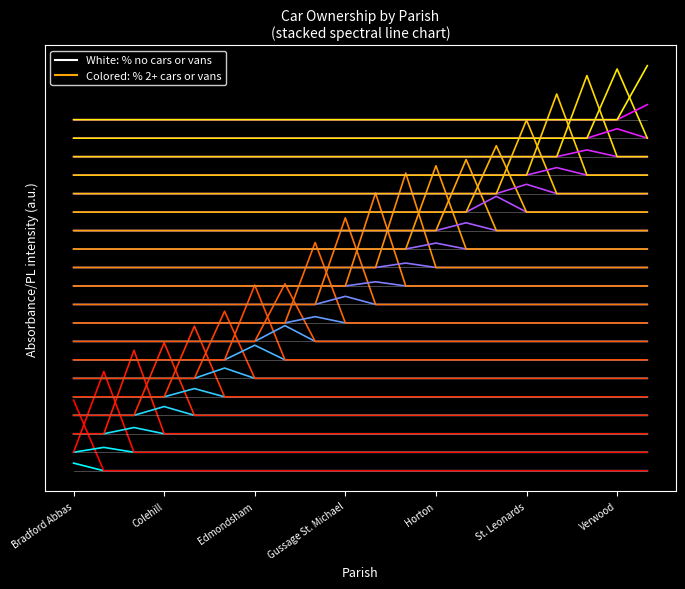

What is the sum of all % no cars (row 0) values?

4.9